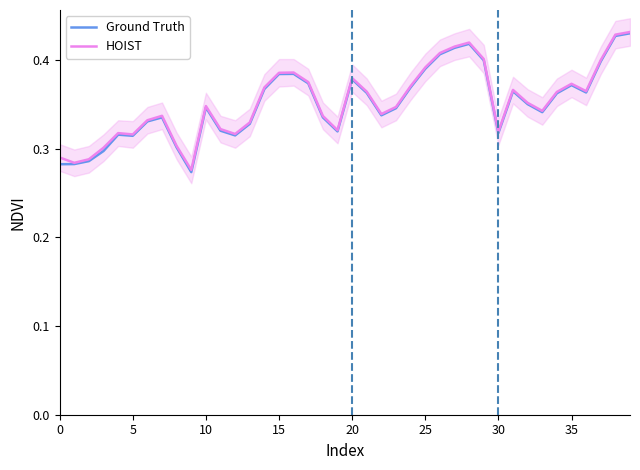

List the series in order of their peak value, lowest first.

Ground Truth, HOIST